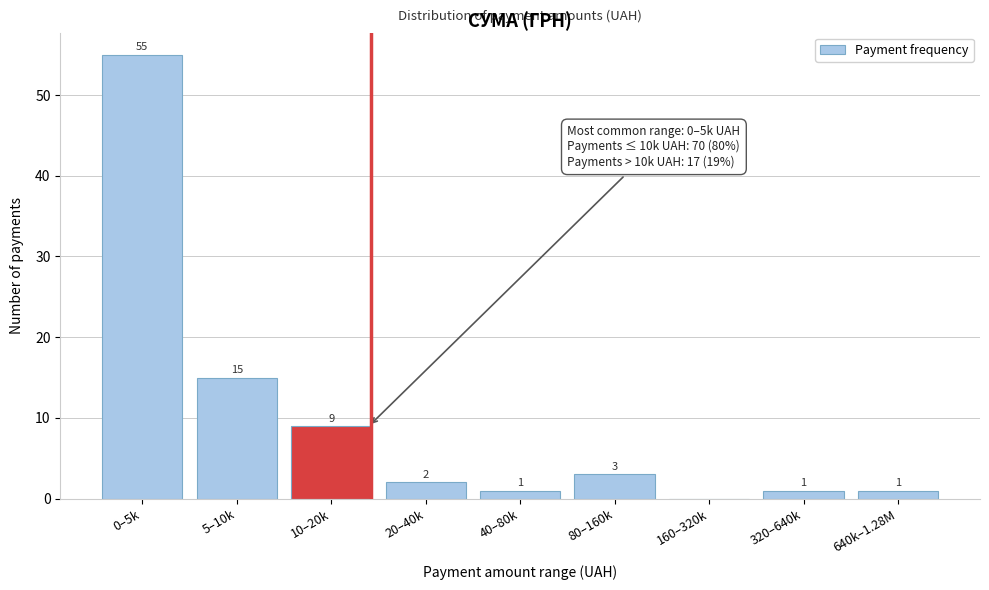

Reading right to left, what are all the values shown in this chart?

640k–1.28M=1	320–640k=1	160–320k=0	80–160k=3	40–80k=1	20–40k=2	10–20k=9	5–10k=15	0–5k=55